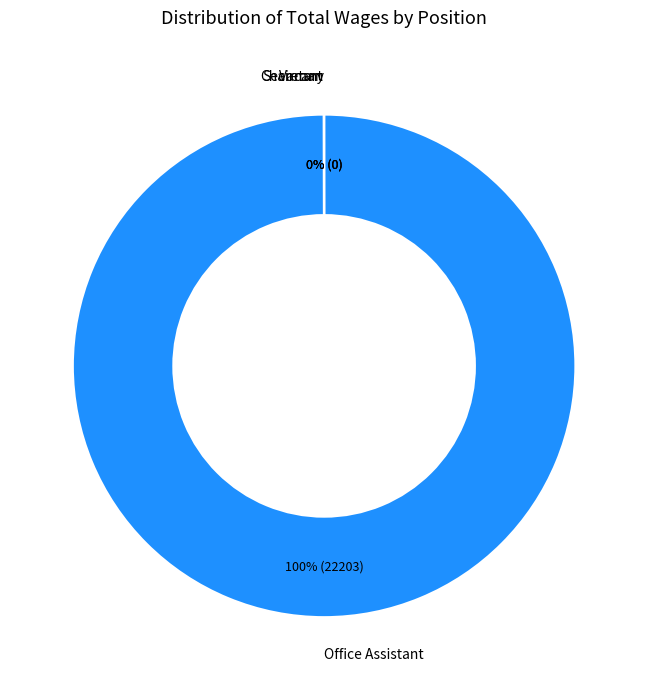

To the nearest percent, what is the average slice percentage?

25%